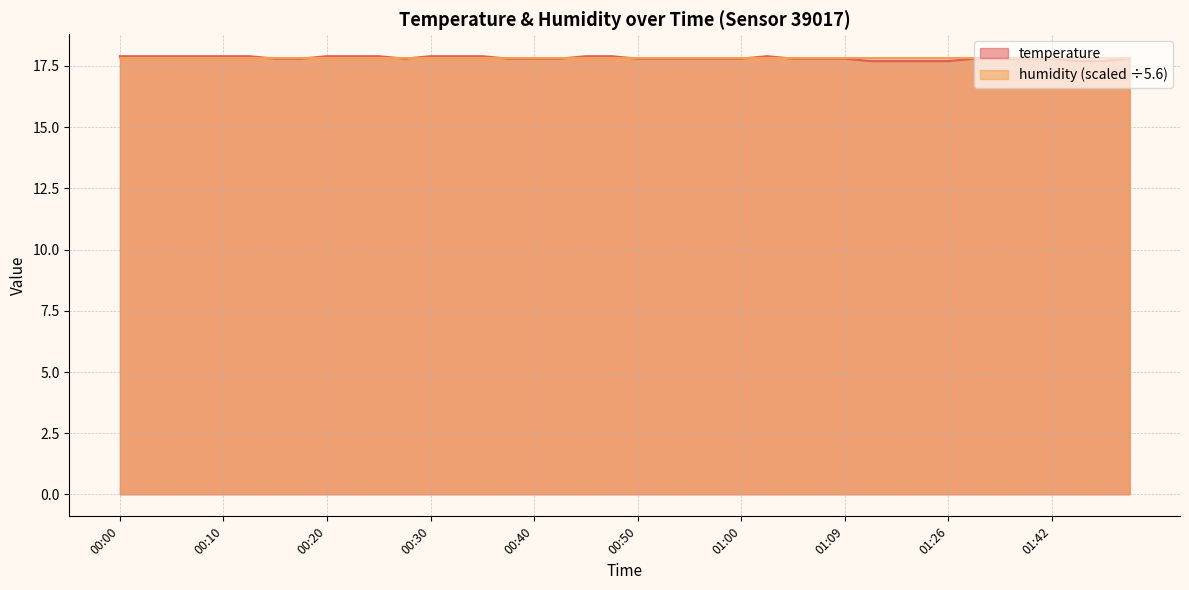

What is the smallest value displayed?

17.7